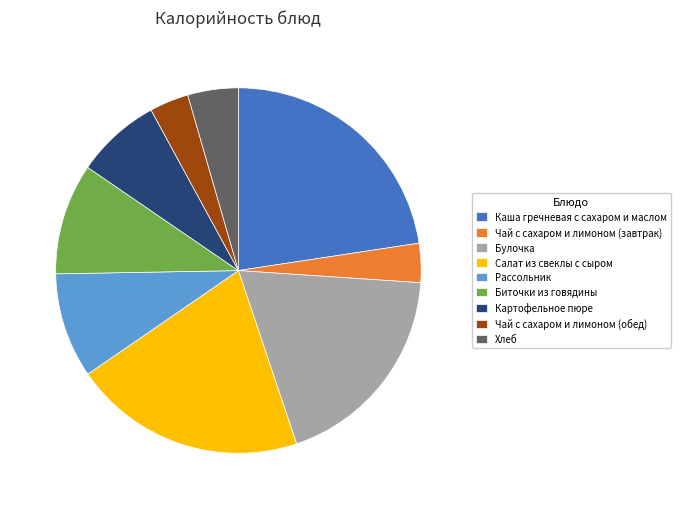

What is the largest slice in the pie chart?

Каша гречневая с сахаром и маслом